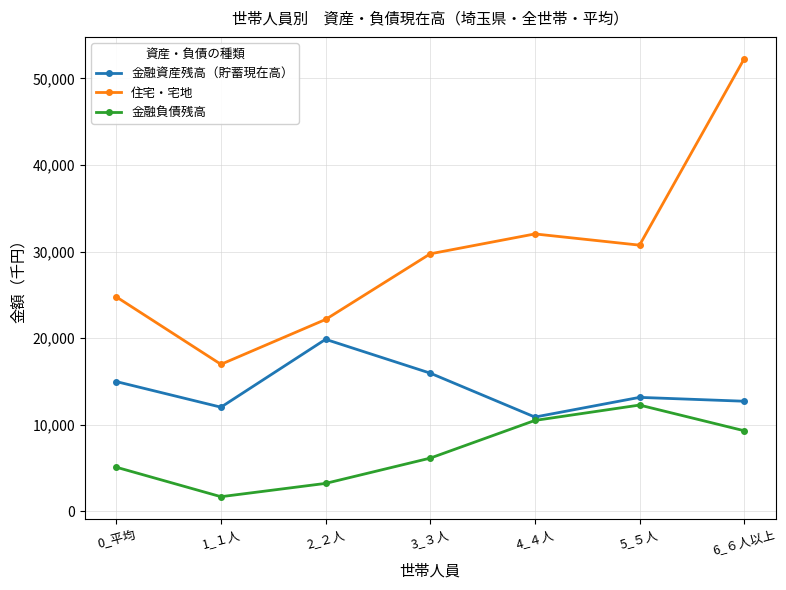

What is the total value across all series at 5_５人?

56134